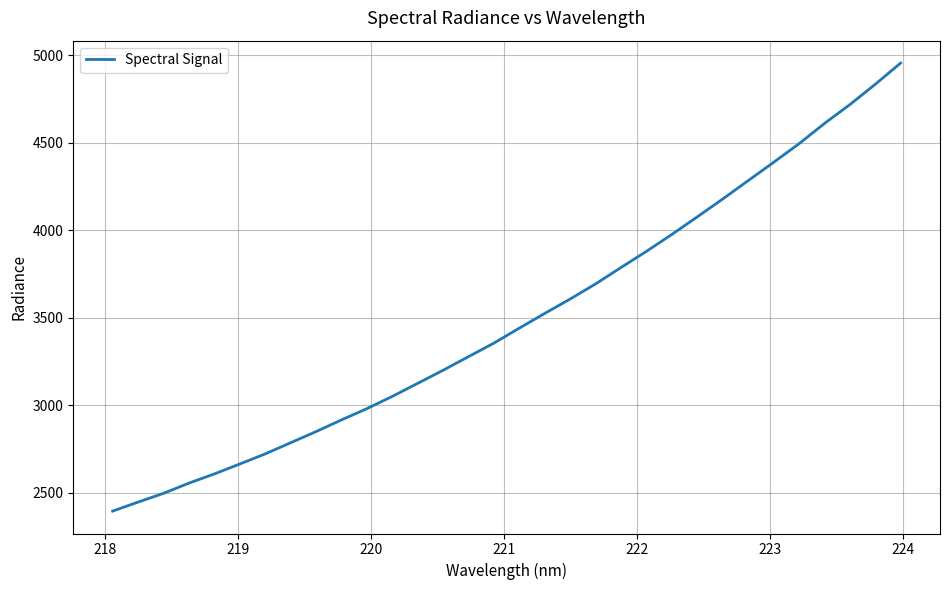

What is the difference between the maximum and minimum values?

2562.2